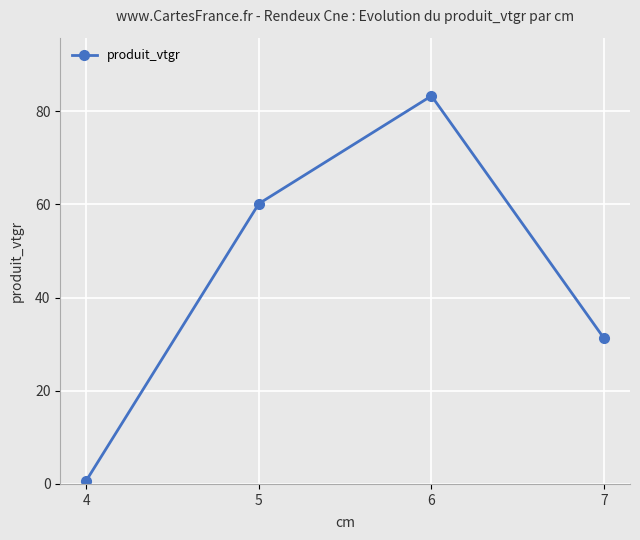

List the labels in order of value, smallest first.

4, 7, 5, 6